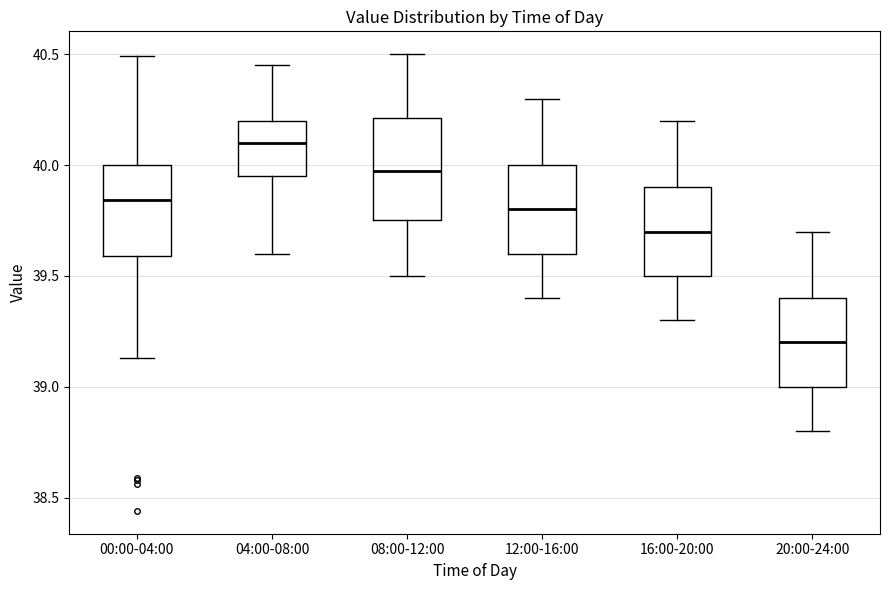

Where is the lower edge of the box for 08:00-12:00 on the y-axis? The values are not printed on the chart, so give them approximately, as read against the axis.

39.75